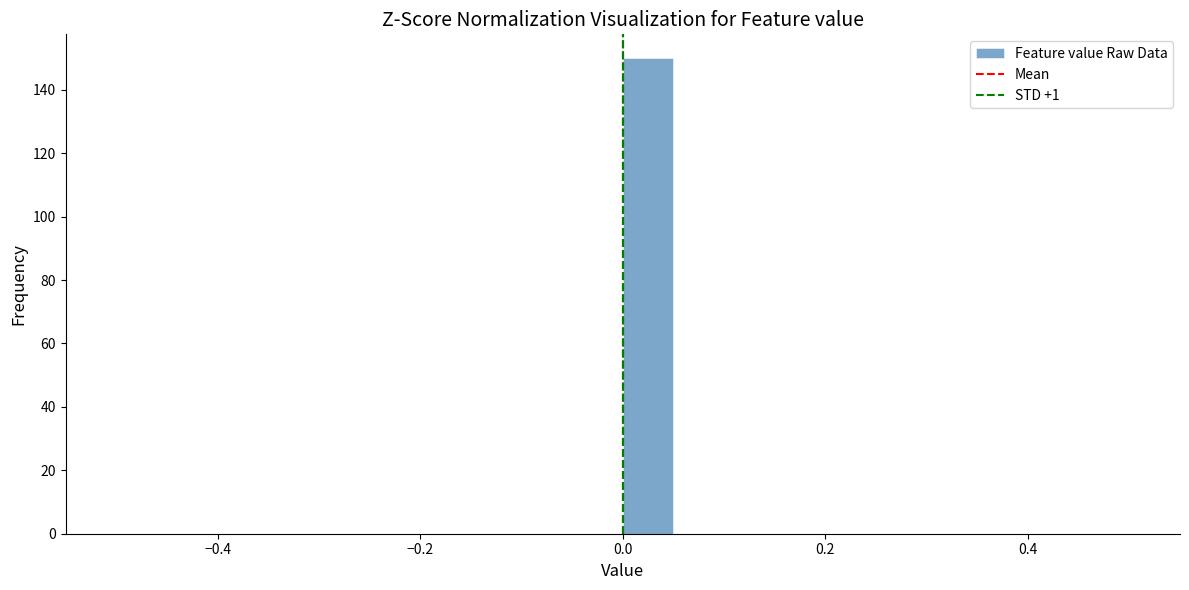

Around what value on the x-axis is the tallest bar? Give the approximate position of its centre, as read against the axis.

0.02